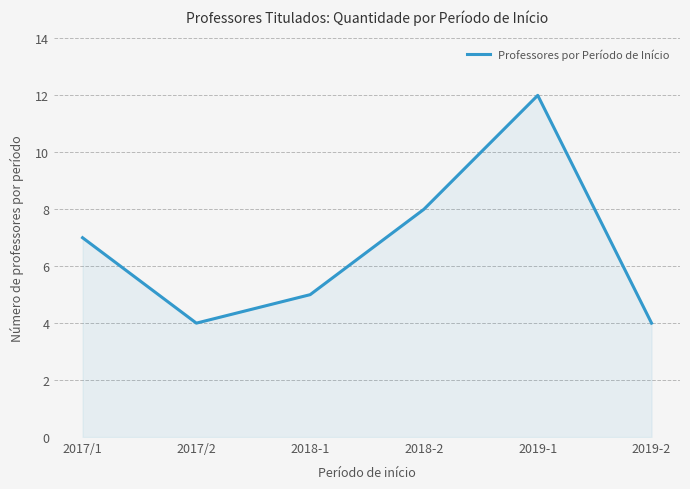

What position from the left is 2018-1?

3